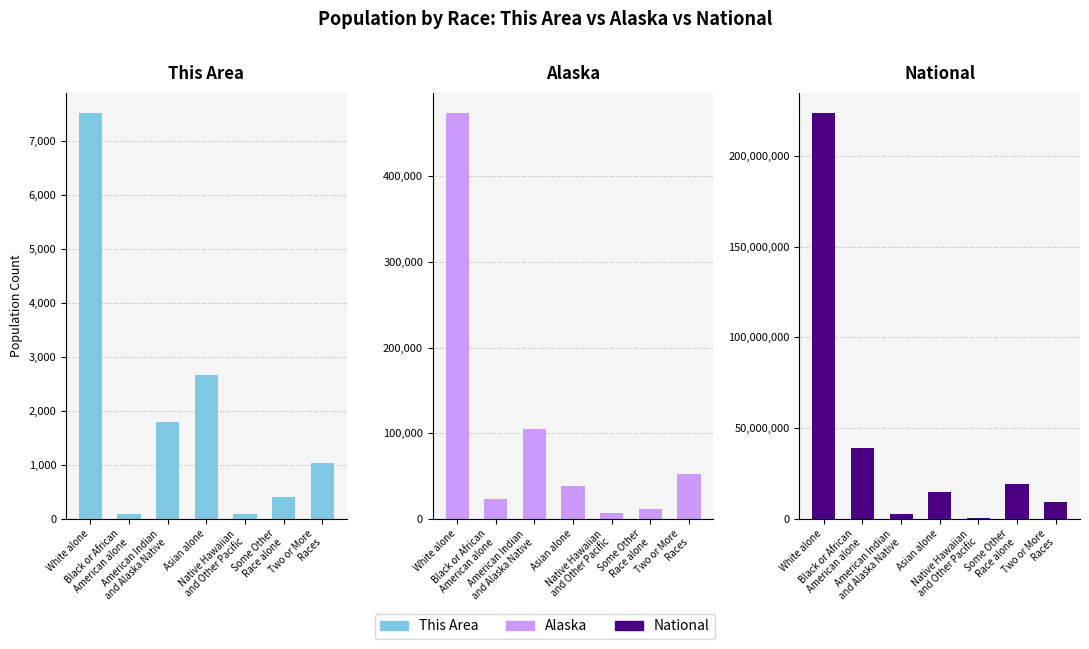

What are all the series names shown in the legend?

This Area, Alaska, National